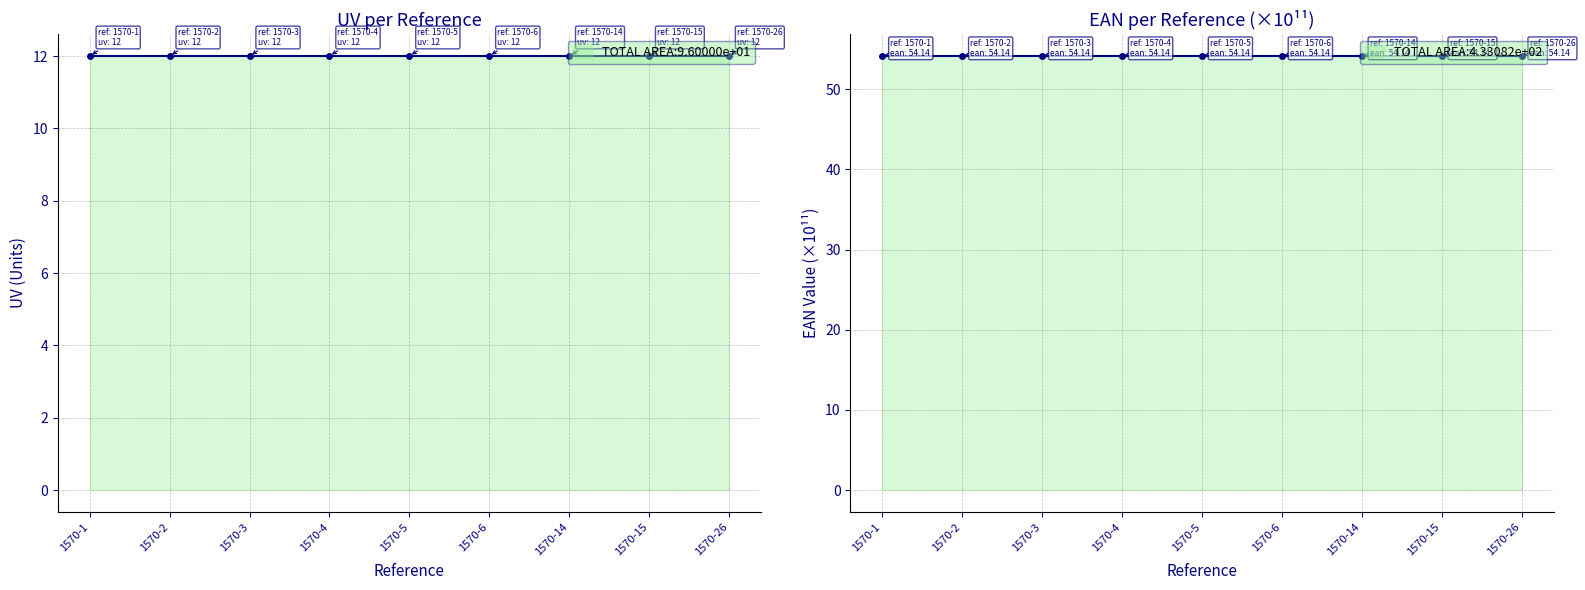

At which label does EAN reach its peak?

1570-26